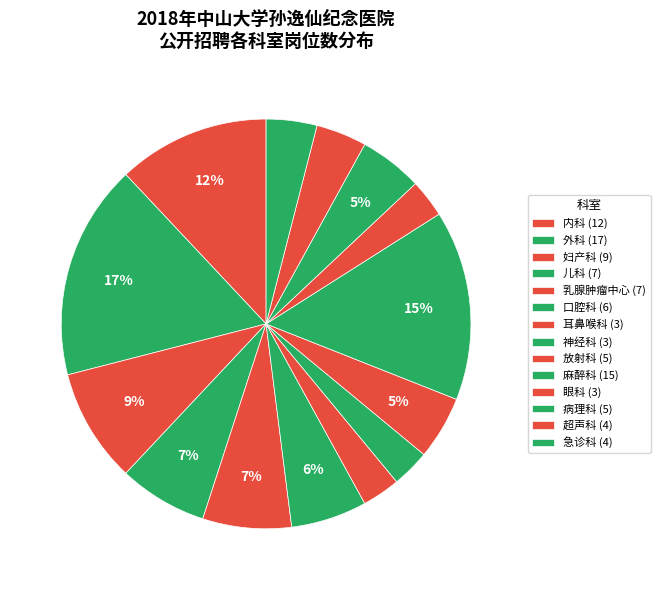

To the nearest percent, what percentage of the pie is 内科?

12%